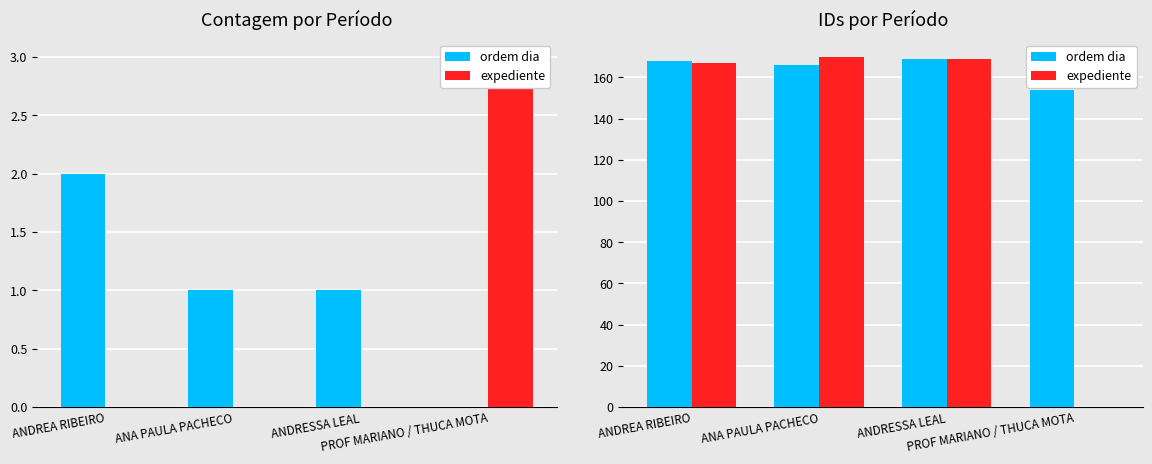

The ordem dia series shows 168 at ANDREA RIBEIRO. True or false?

True